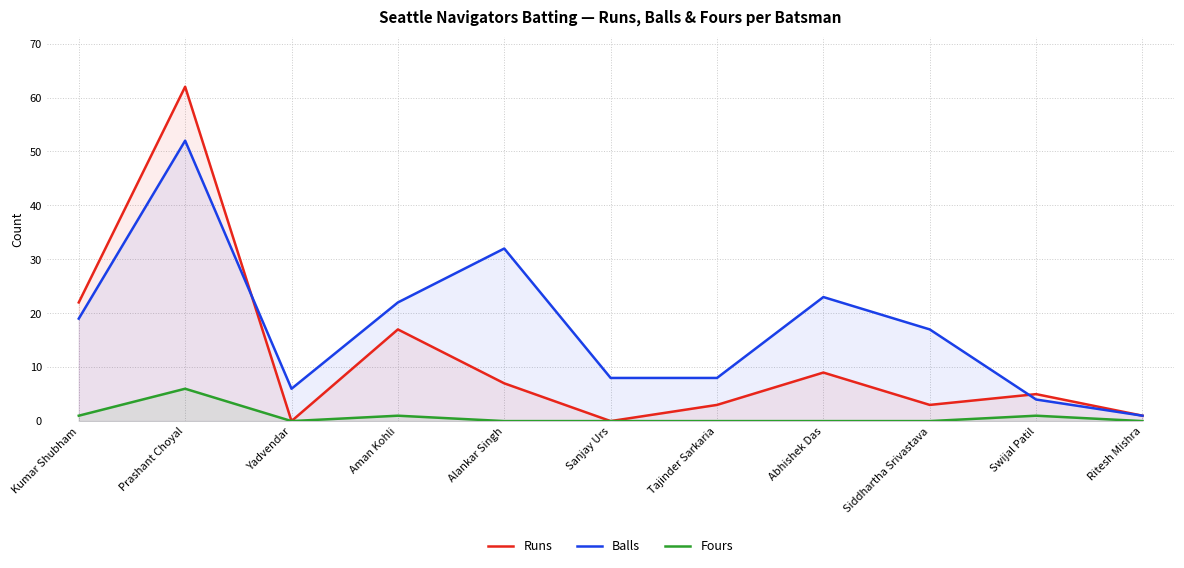

How many lines are shown in the chart?

3